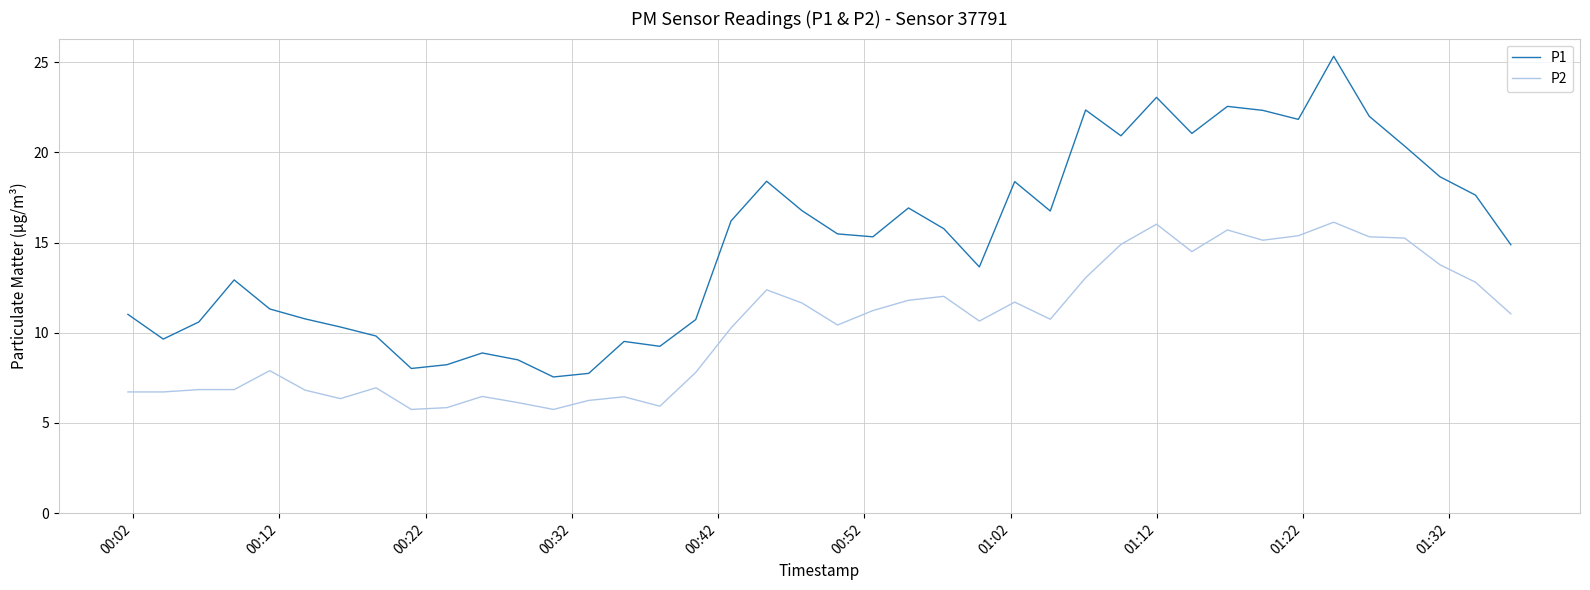

True or false: P1 and P2 cross at least once.

False